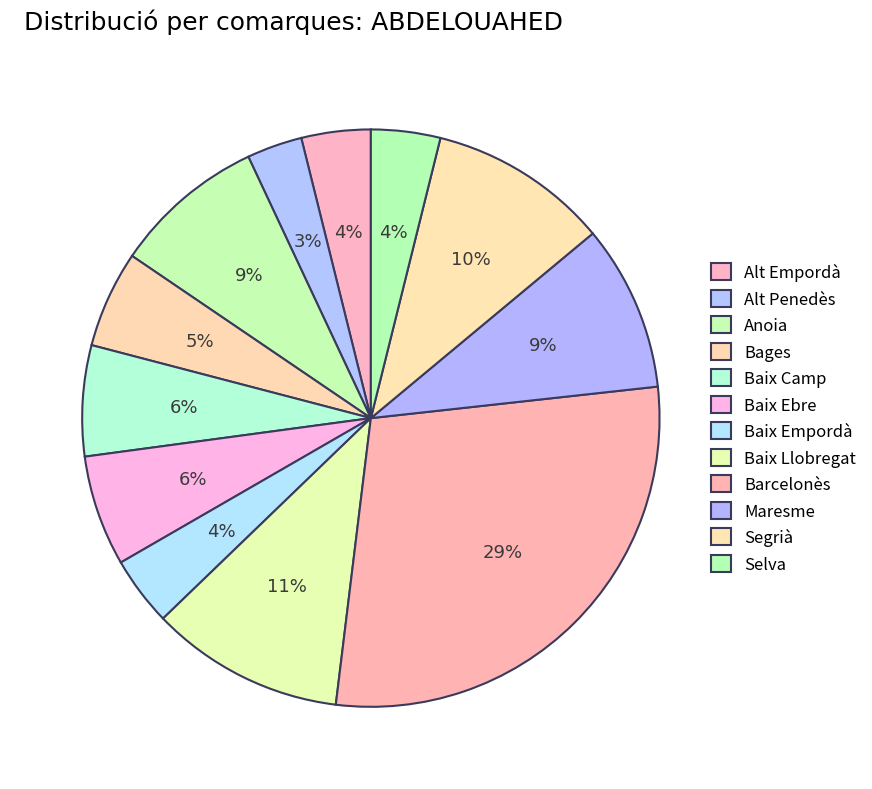

Which category has the biggest portion of the pie?

Barcelonès